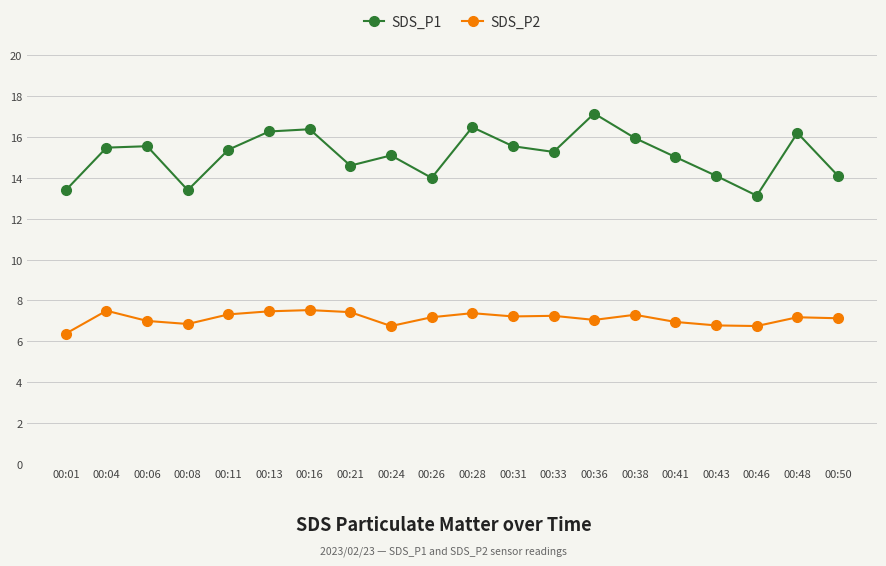

True or false: SDS_P2 has more than 2 interior local peaks.

True